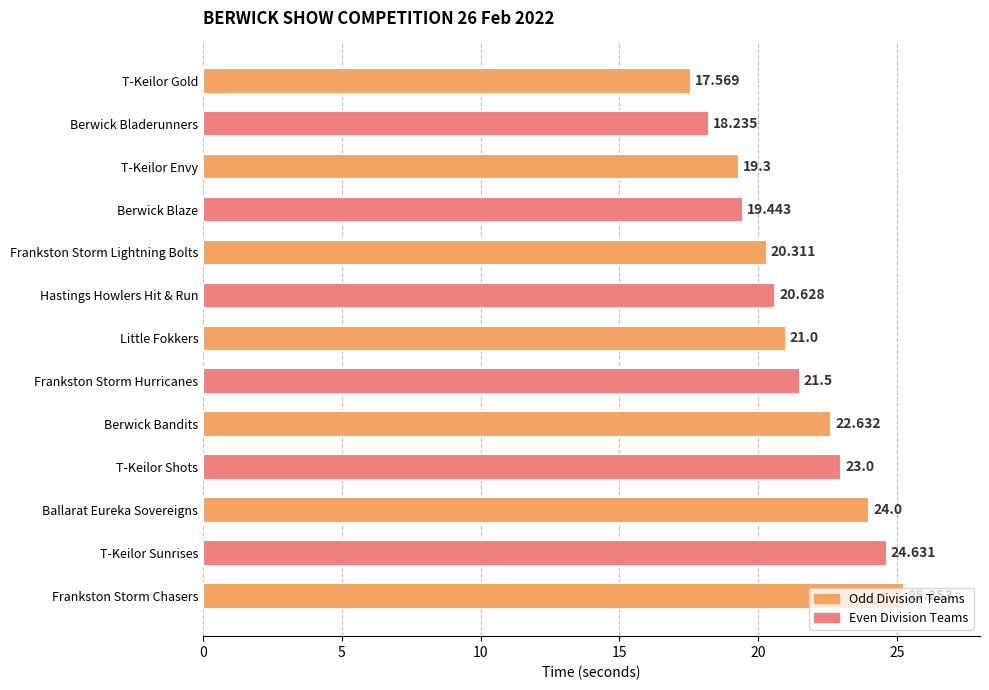

What is the average value?

21.3